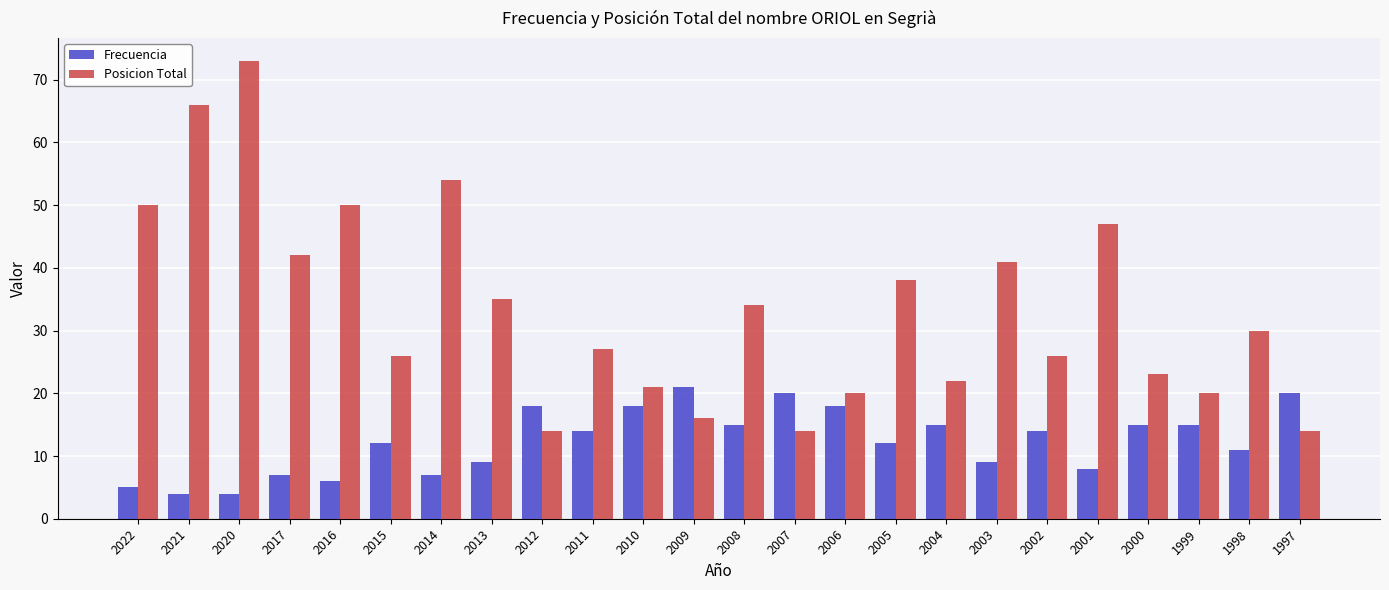

What is the spread (max minus min) of values at 2012?

4